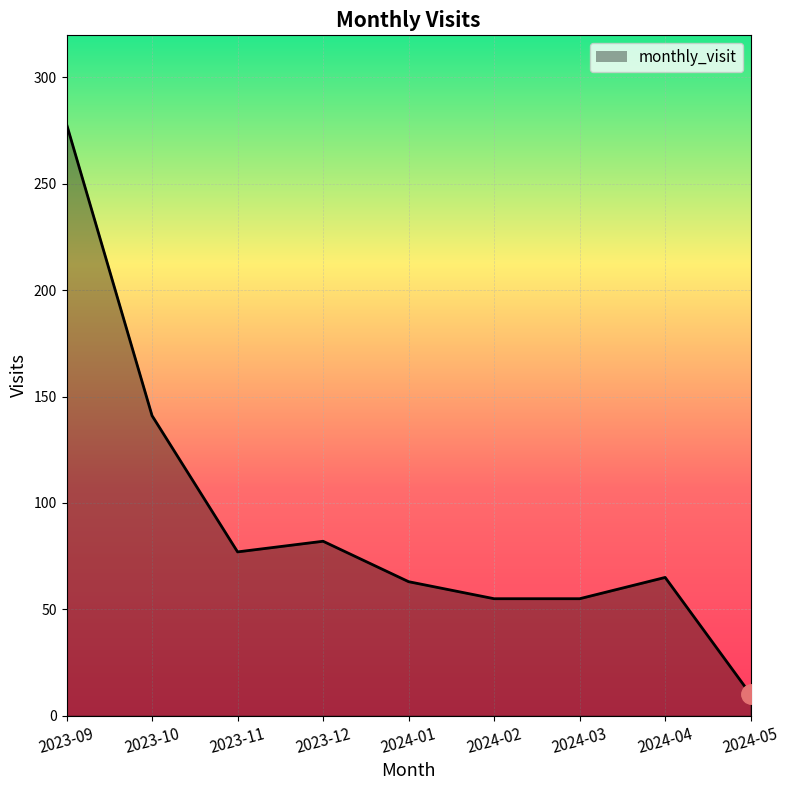

What is the maximum value shown in the chart?

278